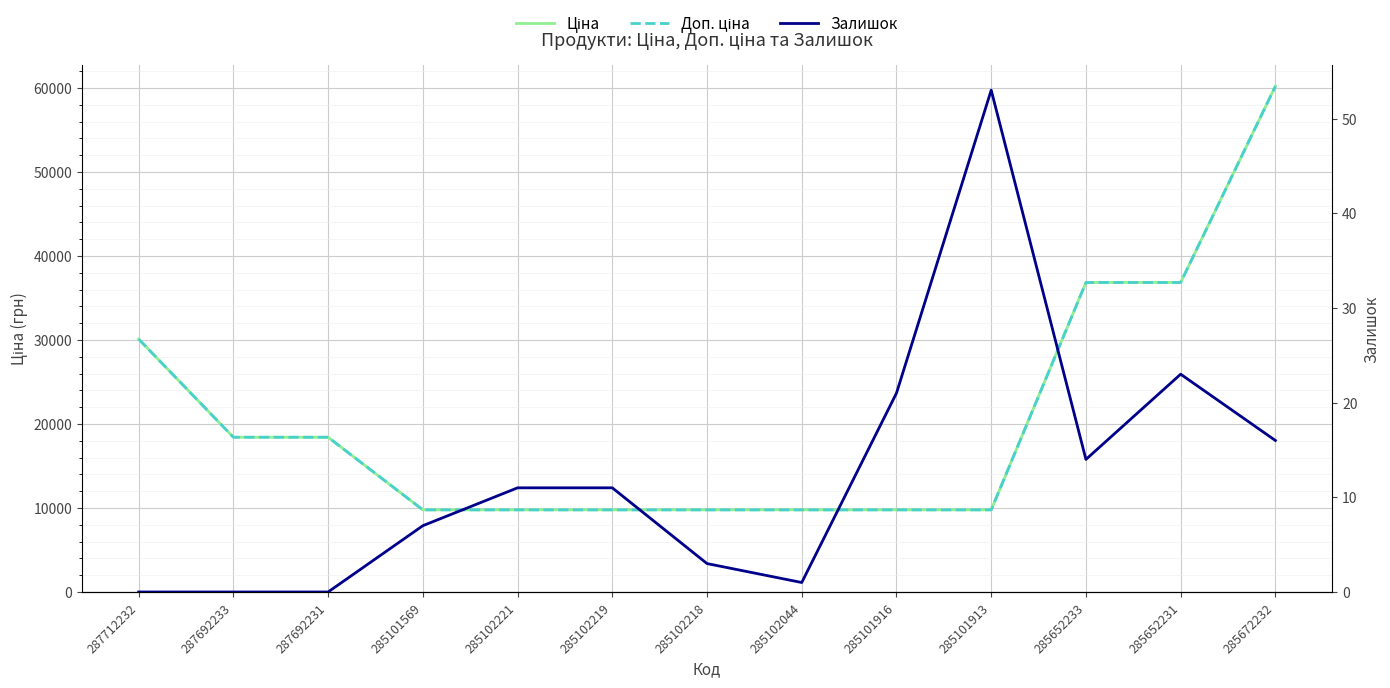

Reading left to right, transcribe all the data shown in this chart.

Ціна: 287712232=30102.8	287692233=18420.9	287692231=18420.9	285101569=9775.5	285102221=9775.5	285102219=9775.5	285102218=9775.5	285102044=9775.5	285101916=9775.5	285101913=9775.5	285652233=36841.8	285652231=36841.8	285672232=60205.6
Доп. ціна: 287712232=30102.8	287692233=18420.9	287692231=18420.9	285101569=9775.5	285102221=9775.5	285102219=9775.5	285102218=9775.5	285102044=9775.5	285101916=9775.5	285101913=9775.5	285652233=36841.8	285652231=36841.8	285672232=60205.6
Залишок: 287712232=0.0	287692233=0.0	287692231=0.0	285101569=7.0	285102221=11.0	285102219=11.0	285102218=3.0	285102044=1.0	285101916=21.0	285101913=53.0	285652233=14.0	285652231=23.0	285672232=16.0